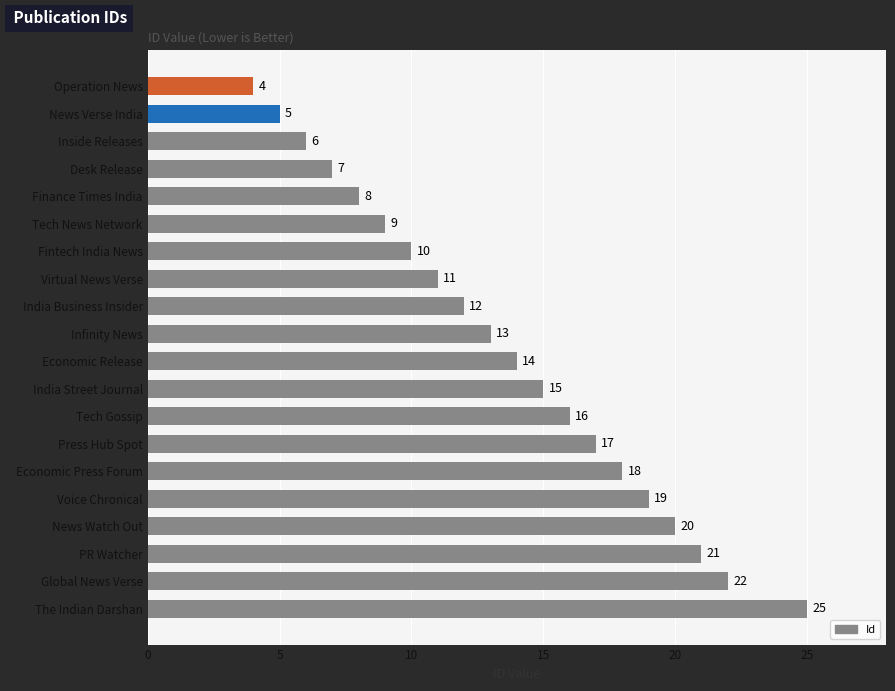

Rank the categories by value from highest to lowest.

The Indian Darshan, Global News Verse, PR Watcher, News Watch Out, Voice Chronical, Economic Press Forum, Press Hub Spot, Tech Gossip, India Street Journal, Economic Release, Infinity News, India Business Insider, Virtual News Verse, Fintech India News, Tech News Network, Finance Times India, Desk Release, Inside Releases, News Verse India, Operation News